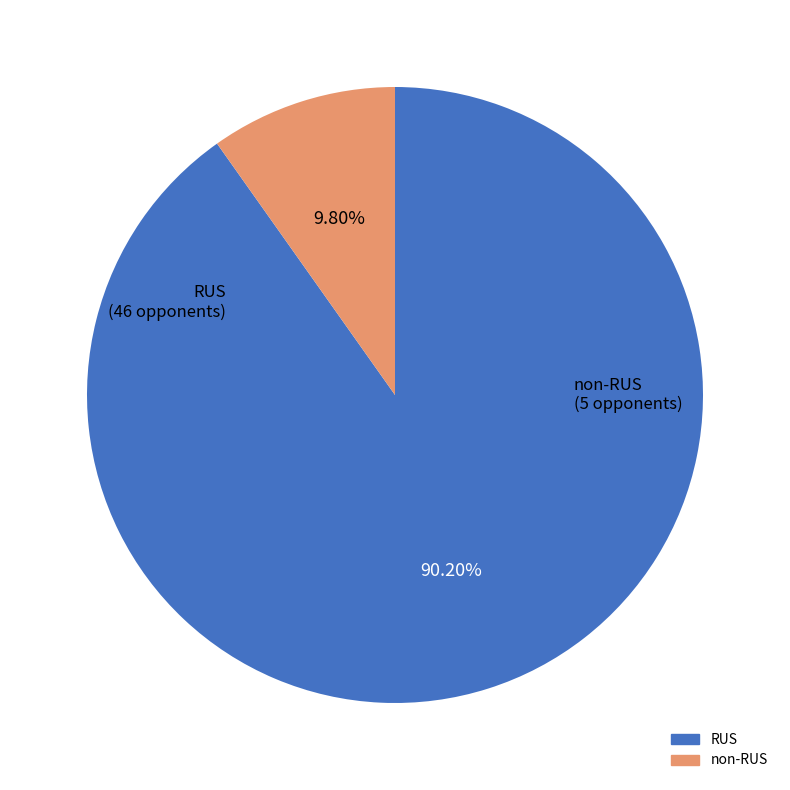

How many segments does this pie chart have?

2